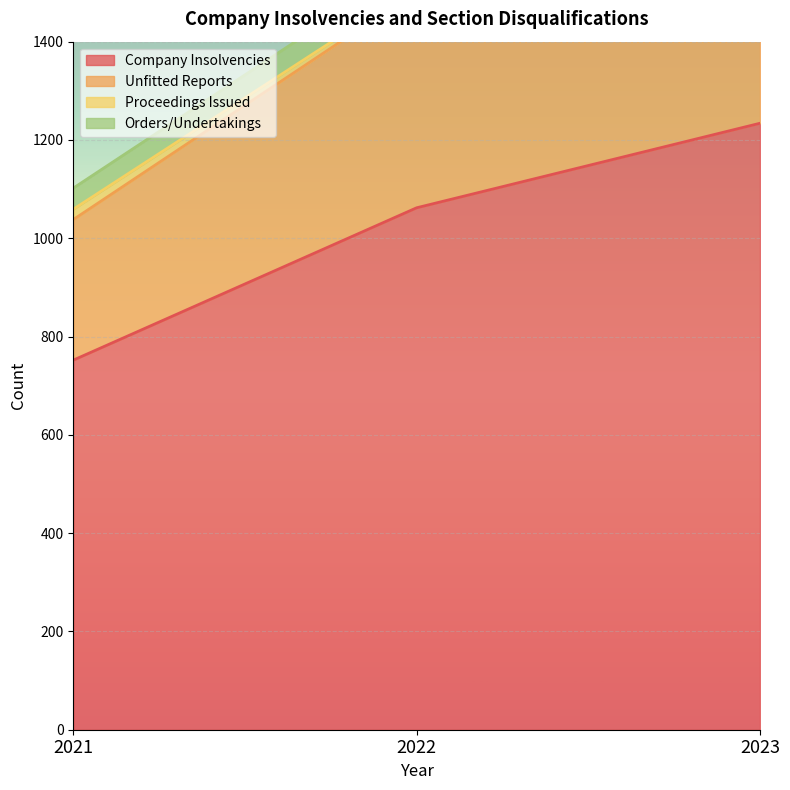

Where is Company Insolvencies nearest to the value 993?

2022